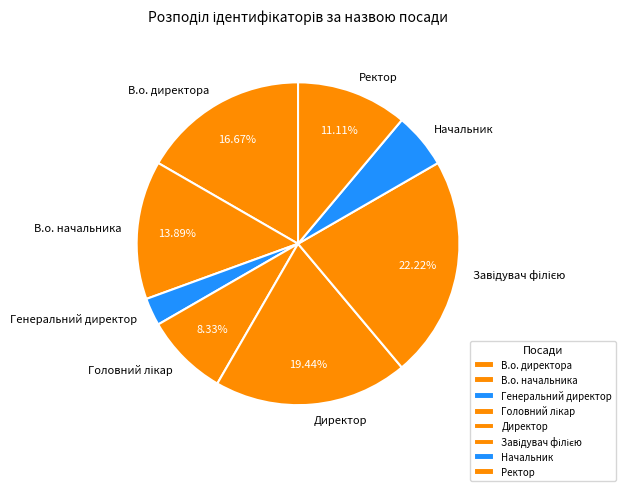

The Ректор slice represents 11% of the pie. True or false?

True